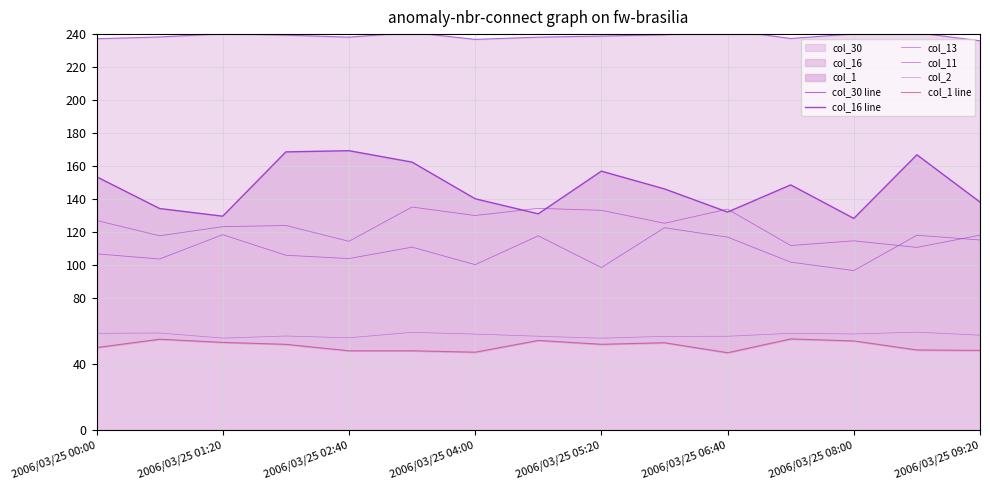

Is it true that col_30 line equals 362.3 at 13?

False